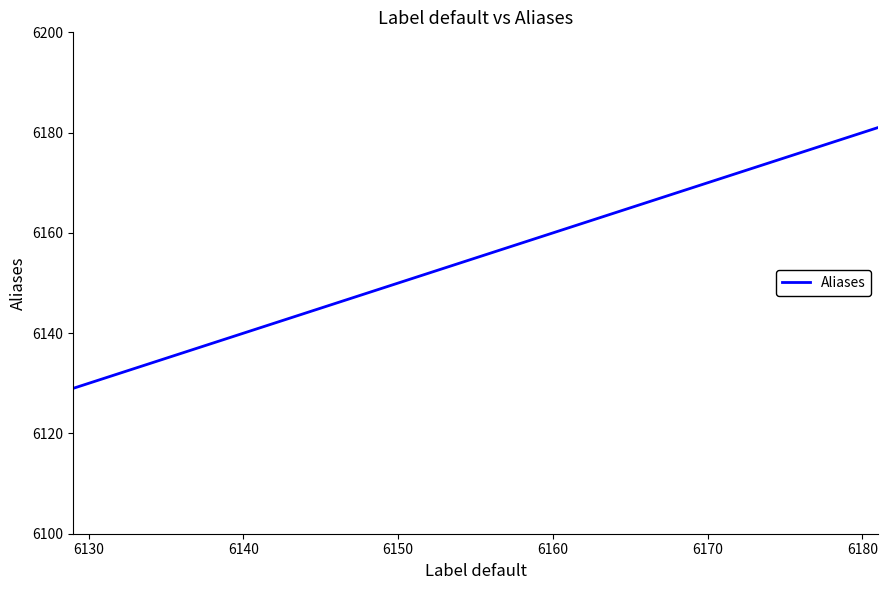

What is the difference between the maximum and minimum values?

52